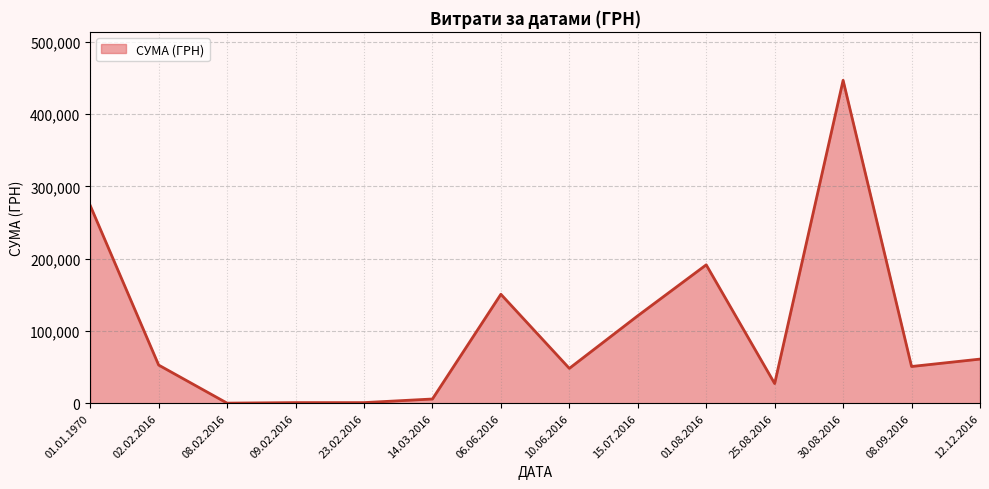

The value at 01.08.2016 is 191443.0. True or false?

True